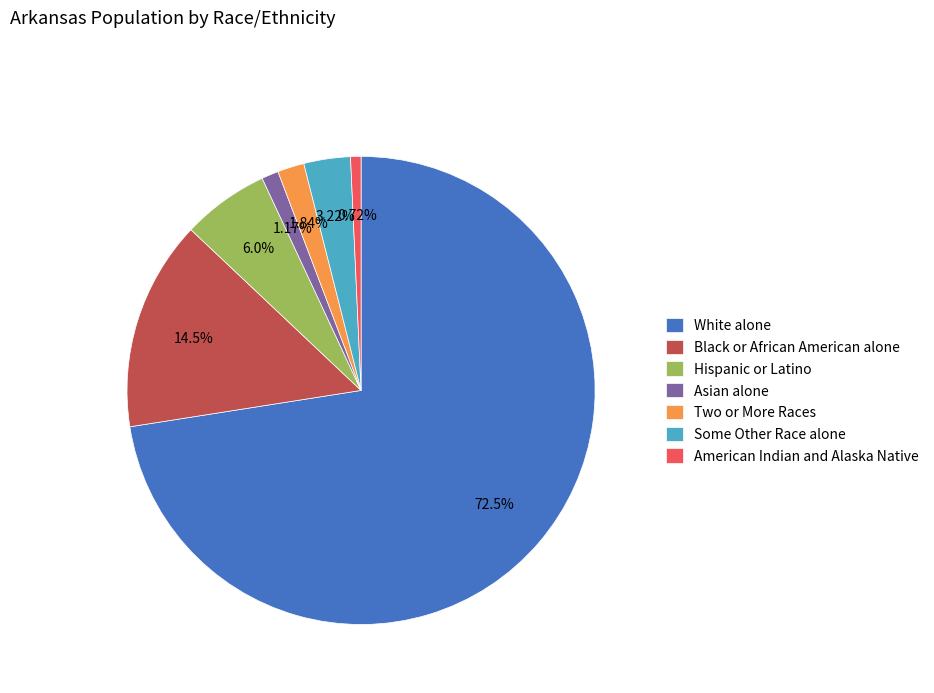

Is it true that Hispanic or Latino is 19% of the pie?

False